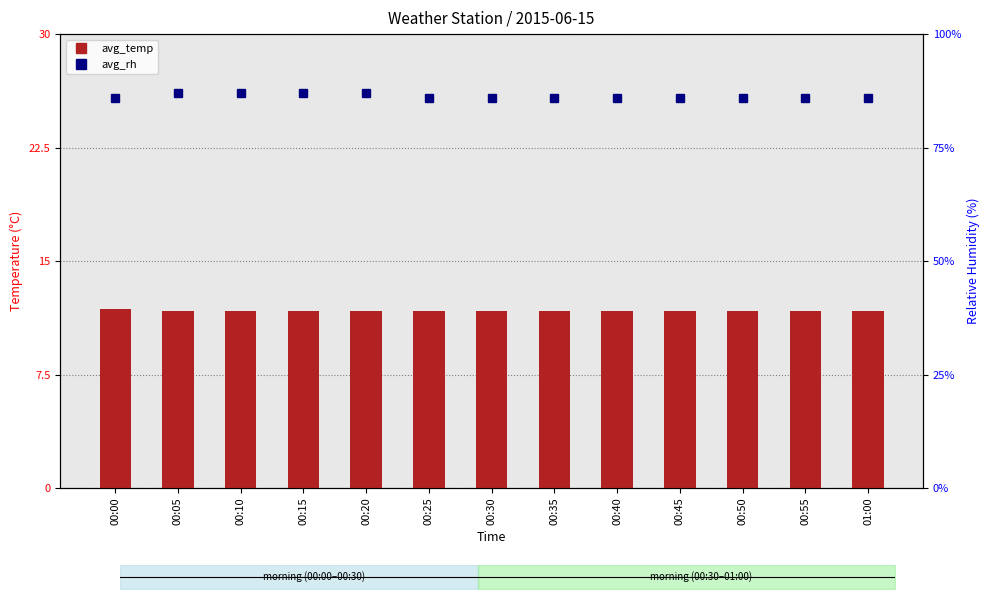

At which label is avg_temp closest to 11?

00:05